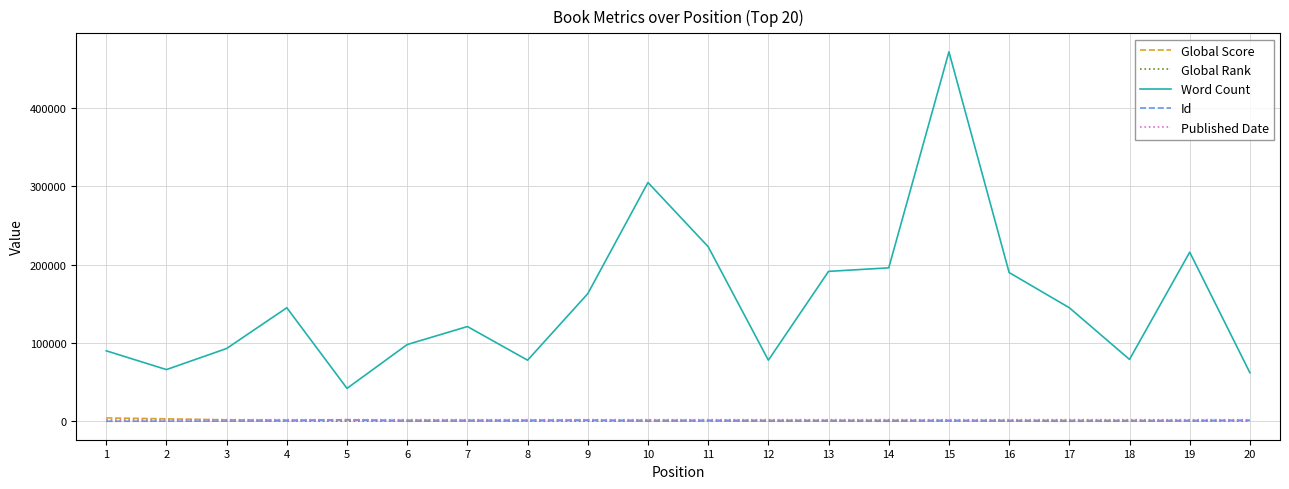

Which series has the largest total across all categories?

Word Count